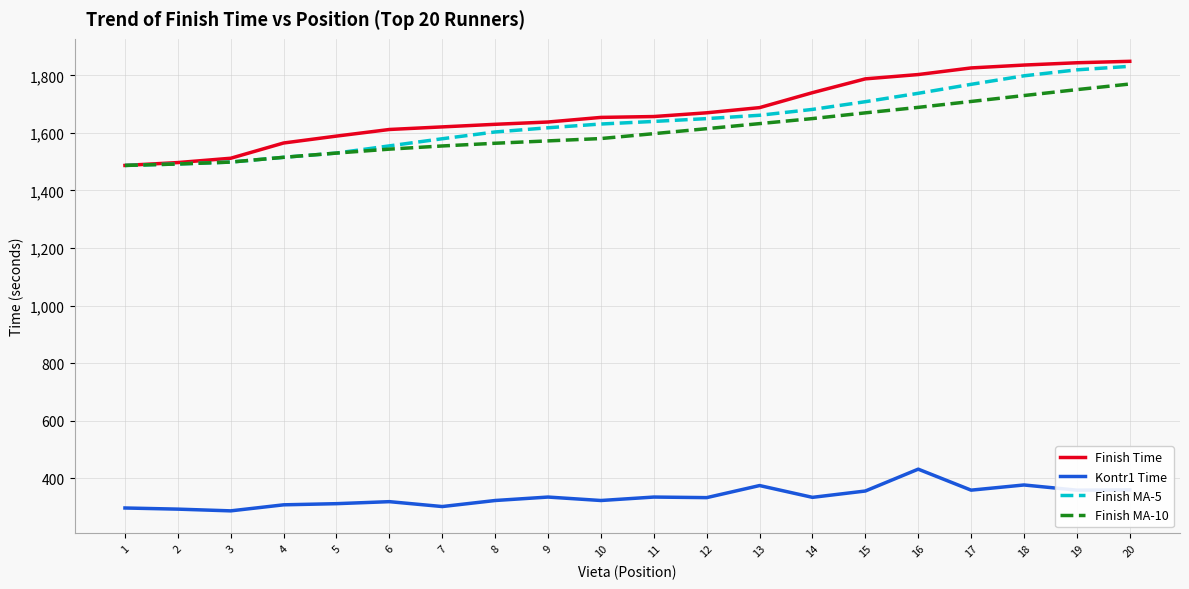

What is the lowest value of the Finish Time series?

1487.0